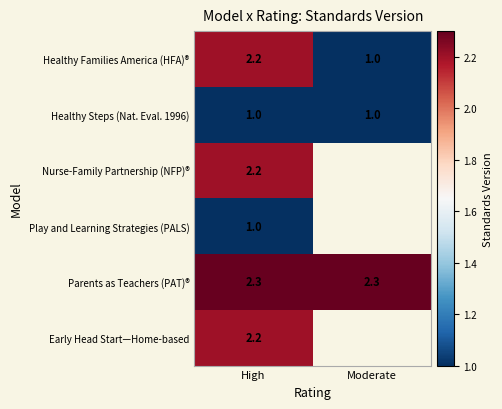

True or false: Healthy Families America (HFA)® has a value of 0.3 at Moderate.

False